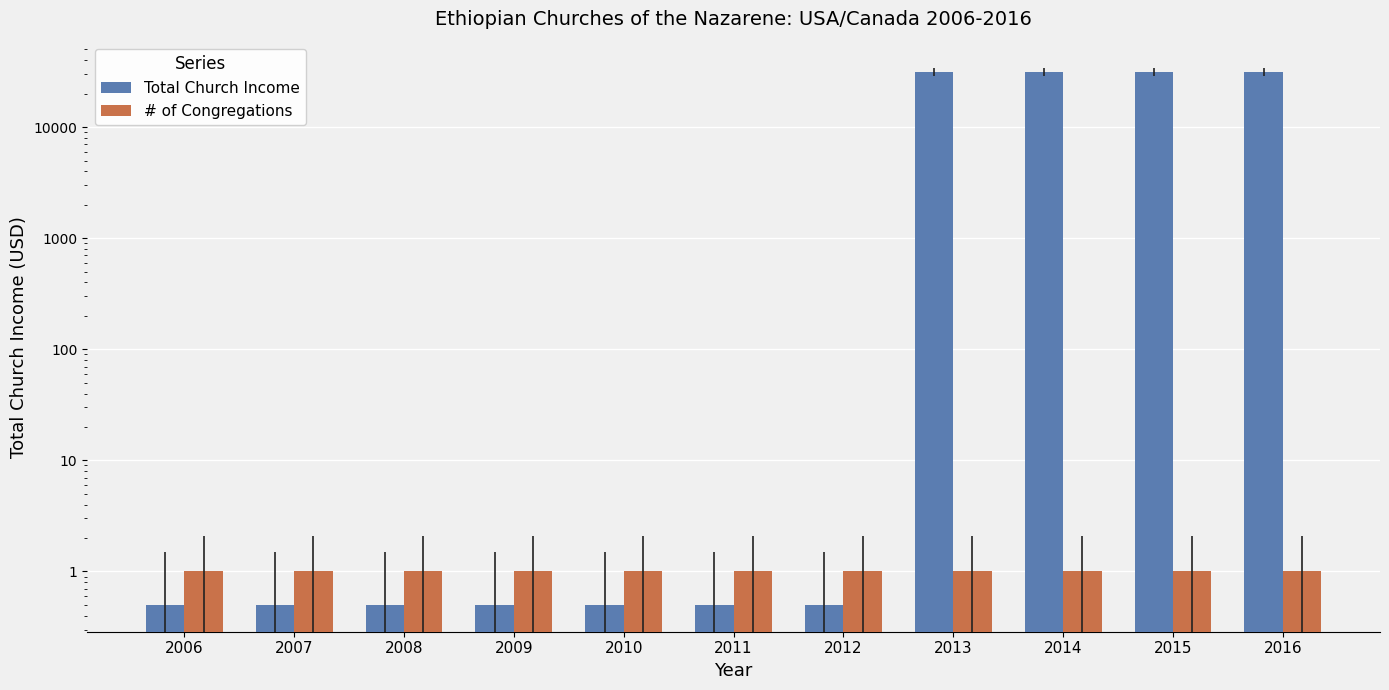

Rank the categories by # of Congregations value from lowest to highest.

2006, 2007, 2008, 2009, 2010, 2011, 2012, 2013, 2014, 2015, 2016